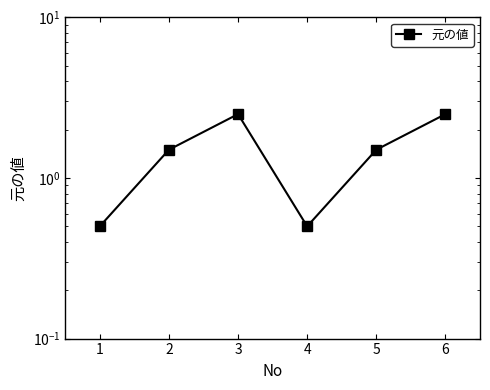

How many points are higher than both their immediate neighbors (excluding endpoints)?

1